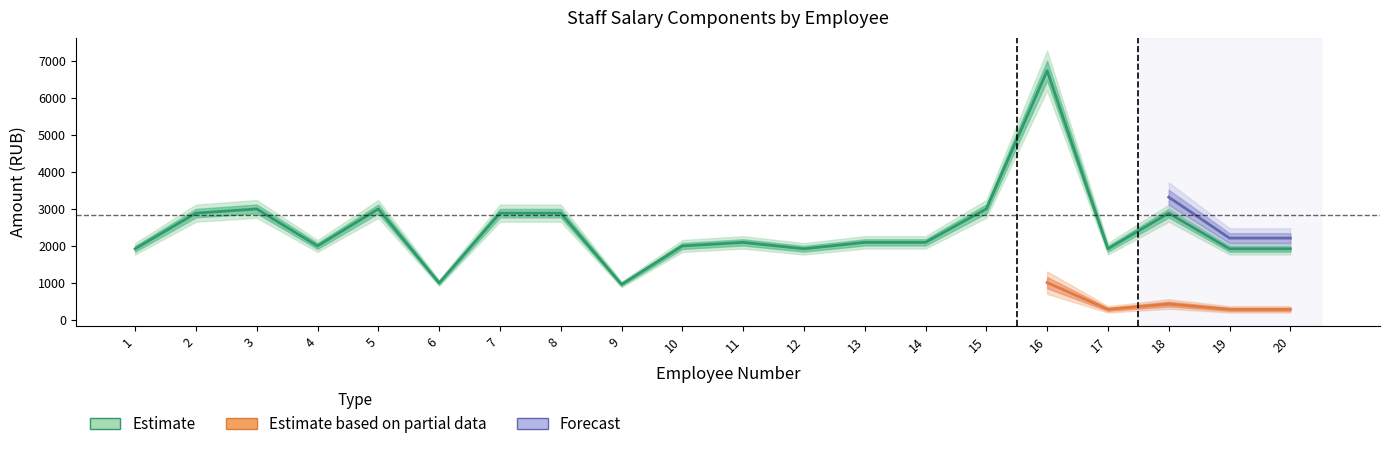

What is the smallest value displayed?

144.4